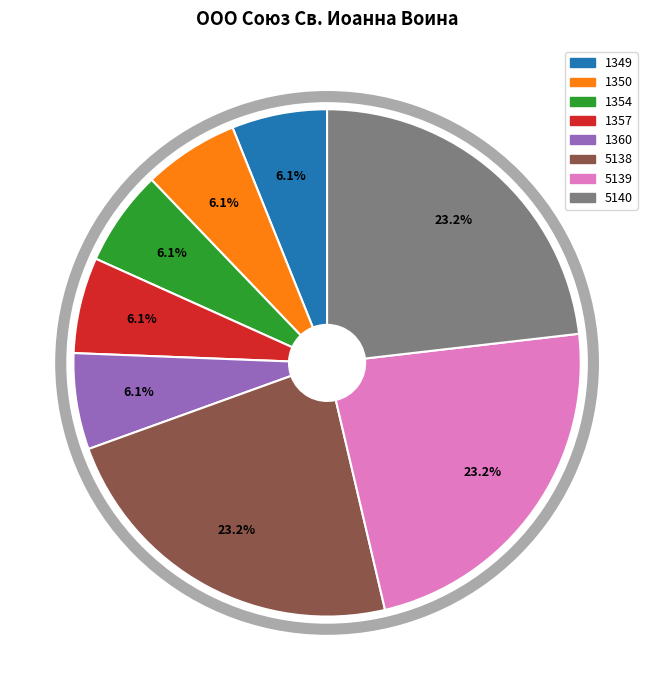

Is the sum of 5140 and 5139 greater than half?

No